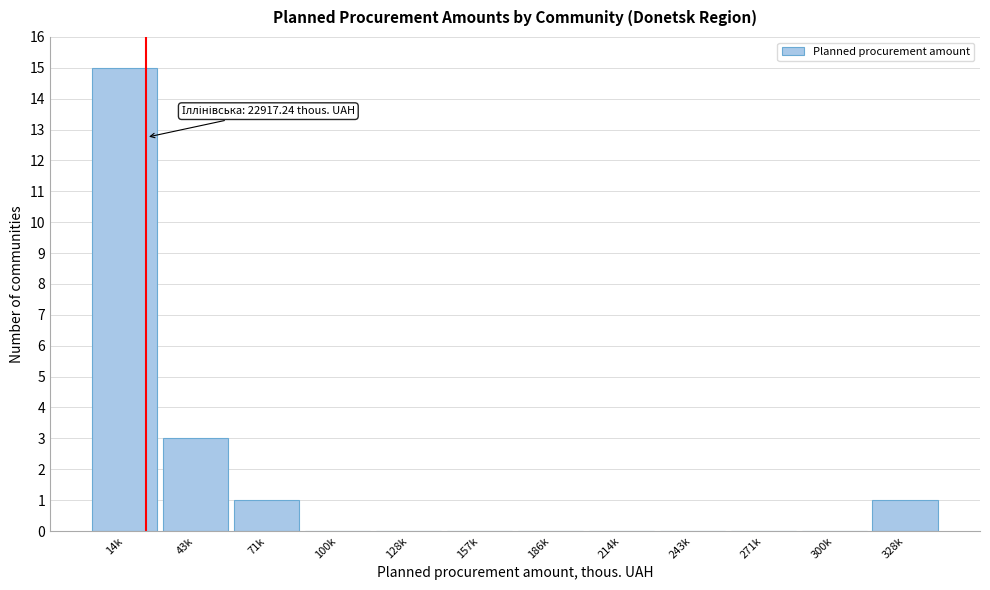

Reading right to left, list all the values displayed in this chart.

328k=1	300k=0	271k=0	243k=0	214k=0	186k=0	157k=0	128k=0	100k=0	71k=1	43k=3	14k=15